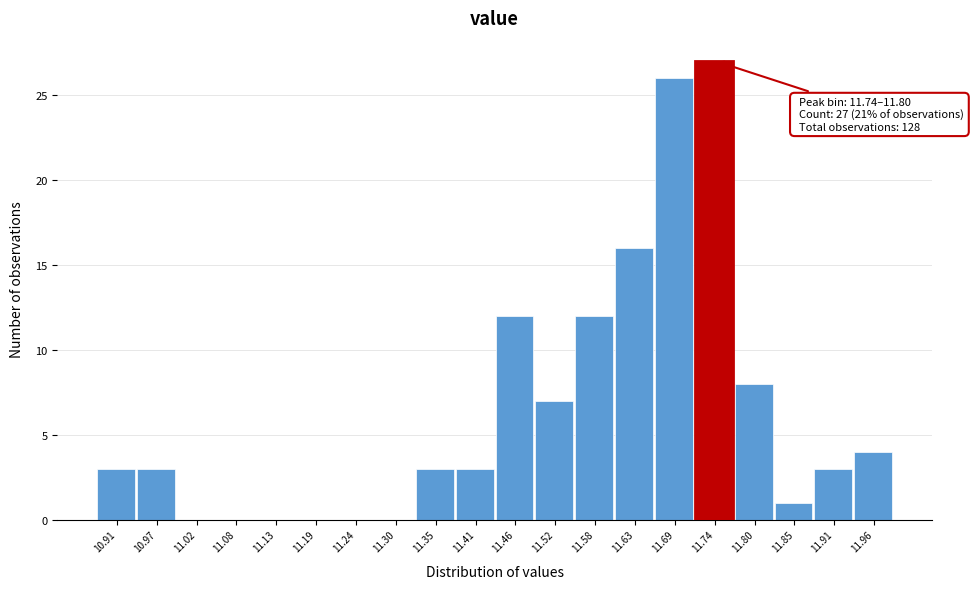

Reading left to right, extract all data points from this chart.

10.91=3	10.97=3	11.02=0	11.08=0	11.13=0	11.19=0	11.24=0	11.30=0	11.35=3	11.41=3	11.46=12	11.52=7	11.58=12	11.63=16	11.69=26	11.74=27	11.80=8	11.85=1	11.91=3	11.96=4